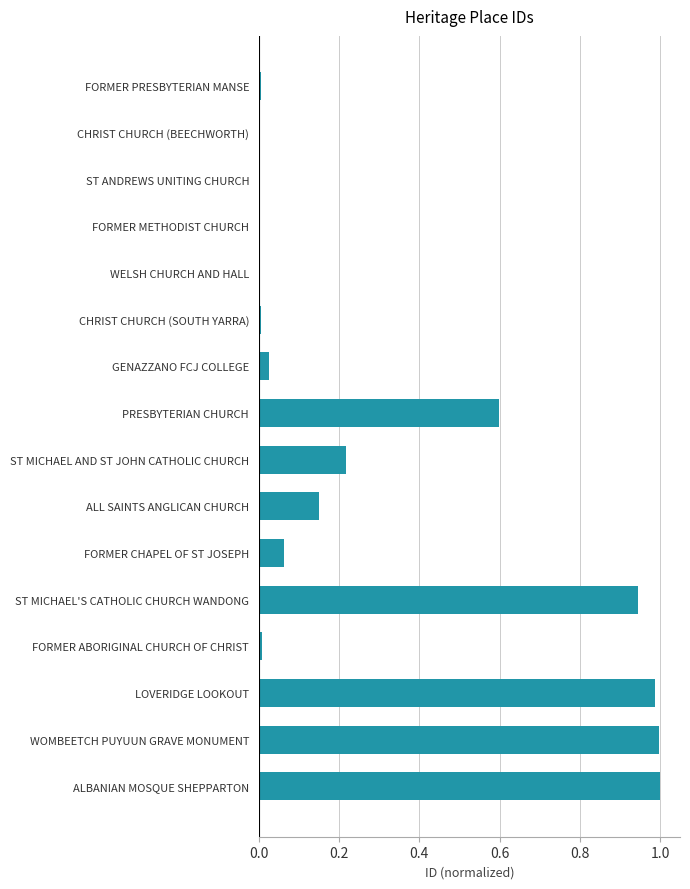

Which has a higher value, FORMER CHAPEL OF ST JOSEPH or FORMER METHODIST CHURCH?

FORMER CHAPEL OF ST JOSEPH